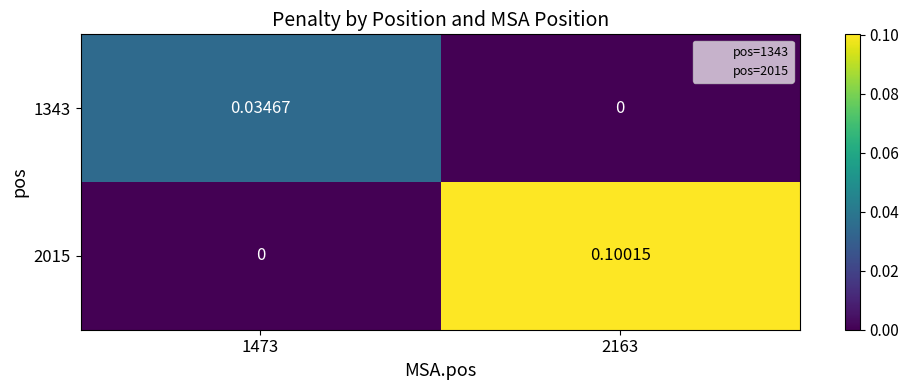

Is the value of 2015 at 1473 greater than the value of 1343 at 1473?

No